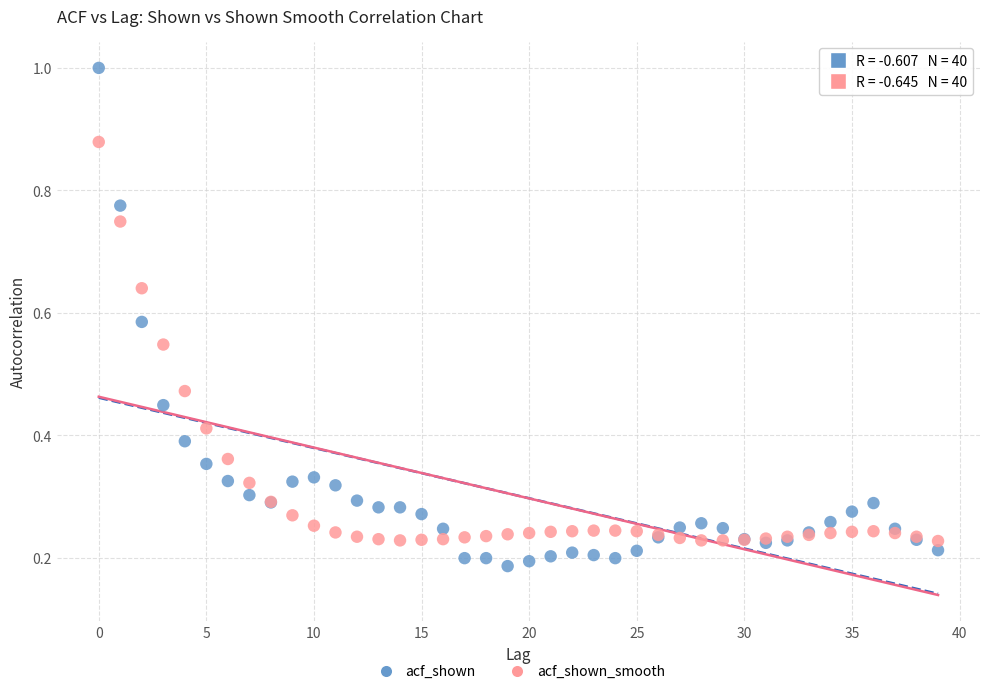

Which series reaches the maximum Y coordinate?

acf_shown